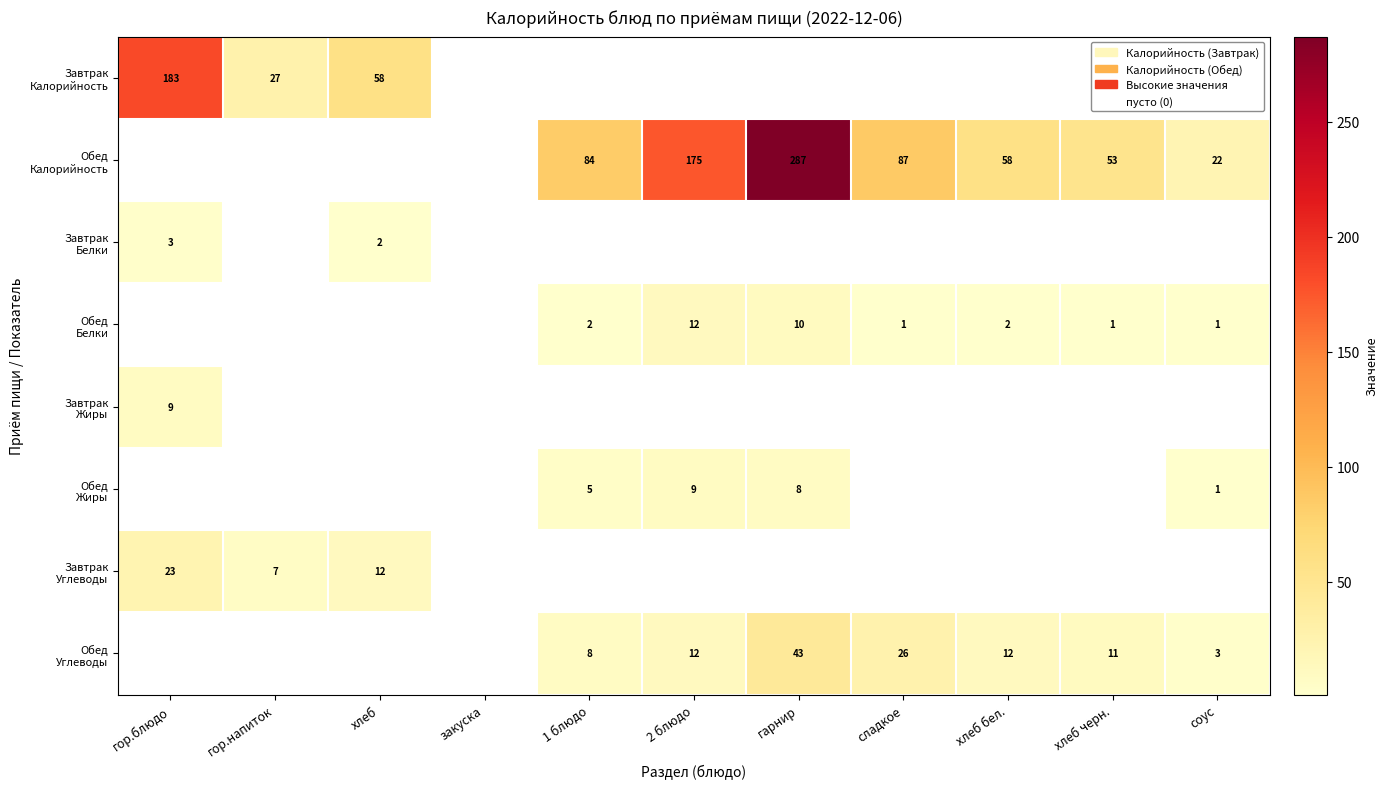

Is the value of Обед Калорийность at 2 блюдо greater than the value of Завтрак Калорийность at 2 блюдо?

Yes